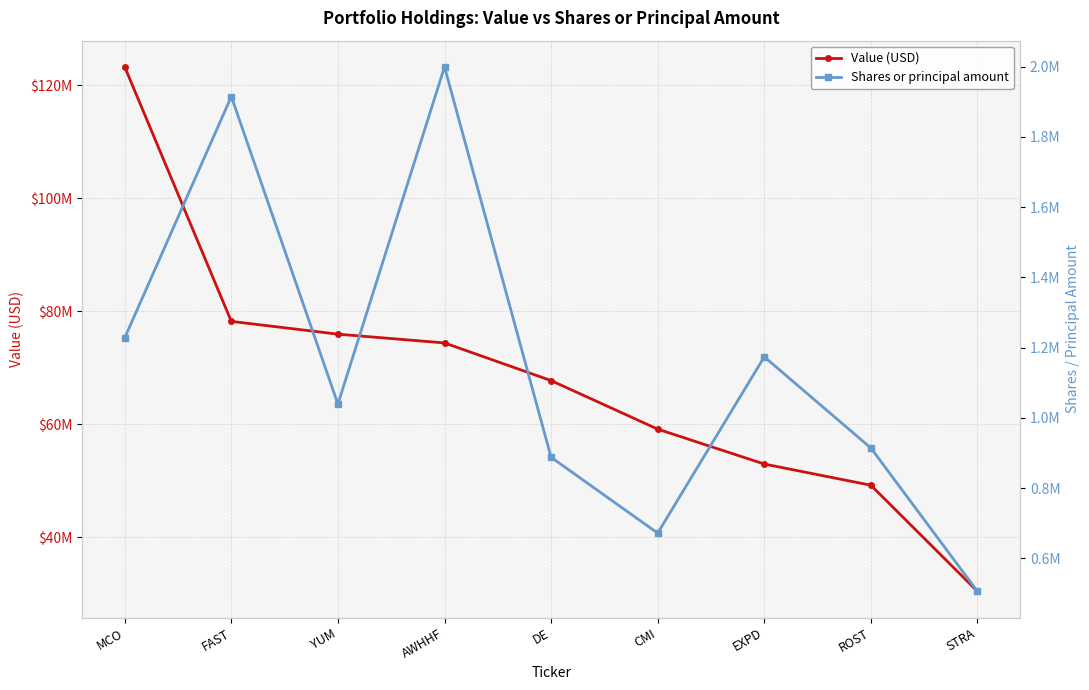

Reading right to left, transcribe all the data shown in this chart.

Value (USD): 30408000	49189000	52936000	59115000	67704000	74365000	75916000	78179000	123208000
Shares or principal amount: 505794	914127	1173742	671685	887693	1999599	1039239	1915219	1227901